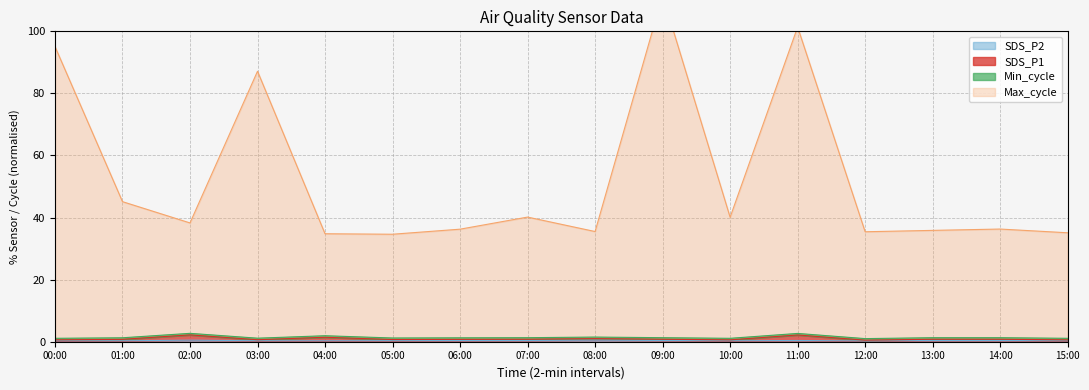

What is the sum of the SDS_P1 values at 13:00 and 10:00?

1.4